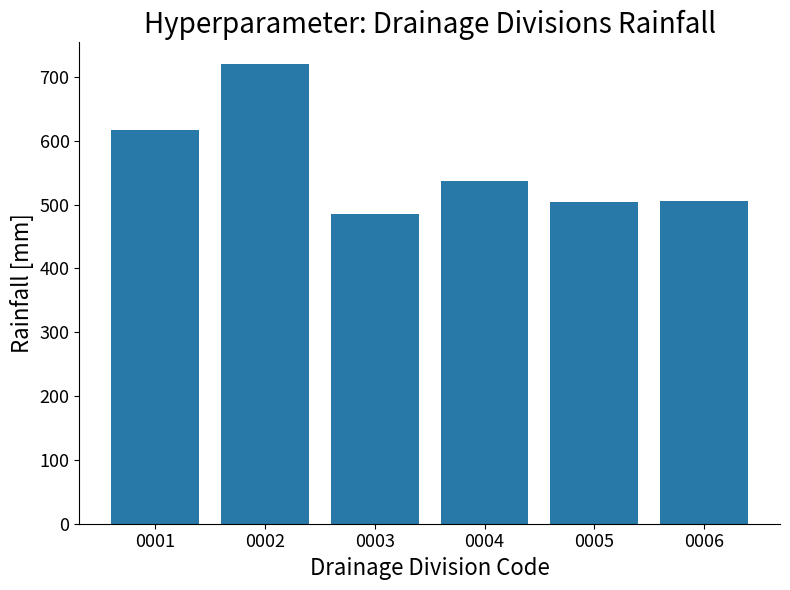

What is the sum of the values at 0005 and 0004?

1041.5